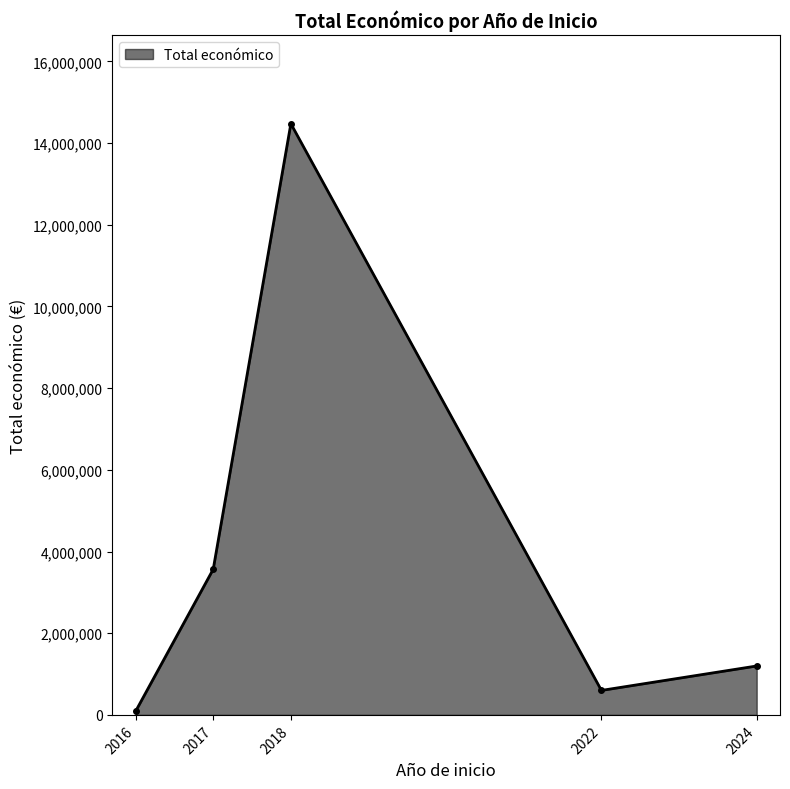

What is the greatest value displayed?

14474784